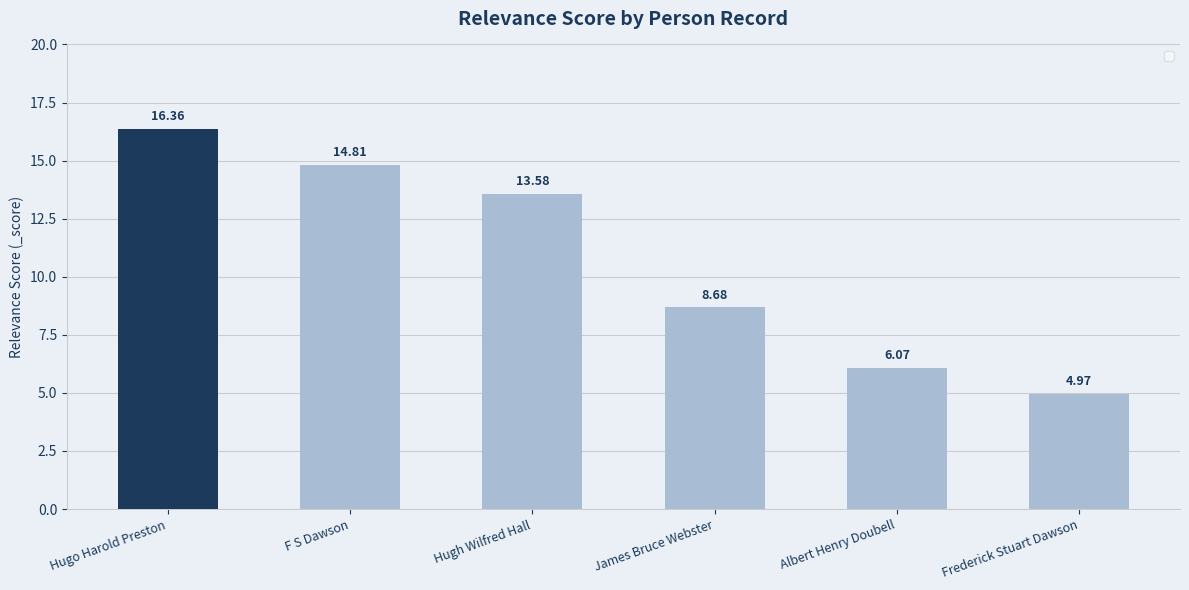

Which label corresponds to the largest value in the chart?

Hugo Harold Preston